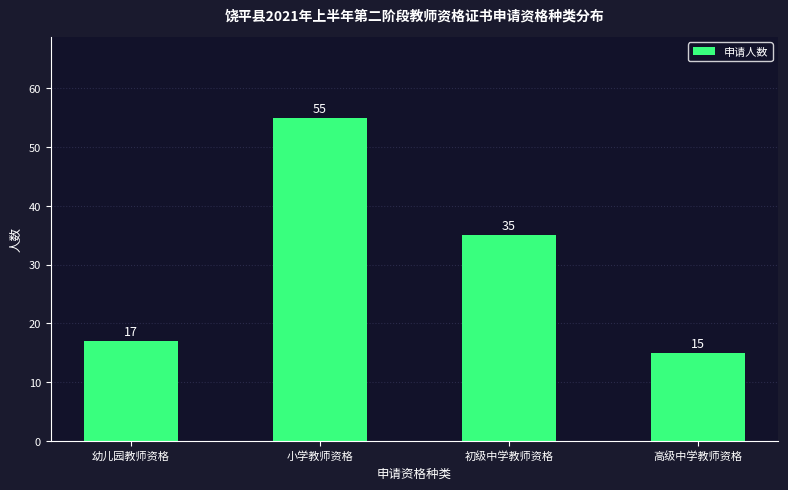

What is the difference between the second highest and second lowest values?

18